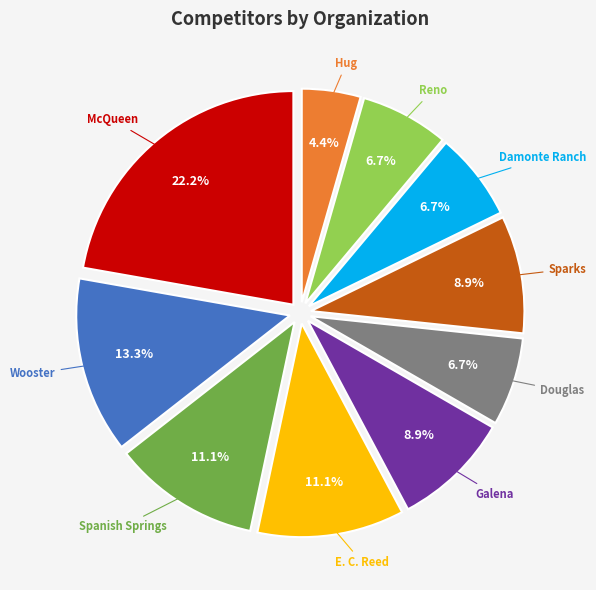

Does any single category account for the majority?

No